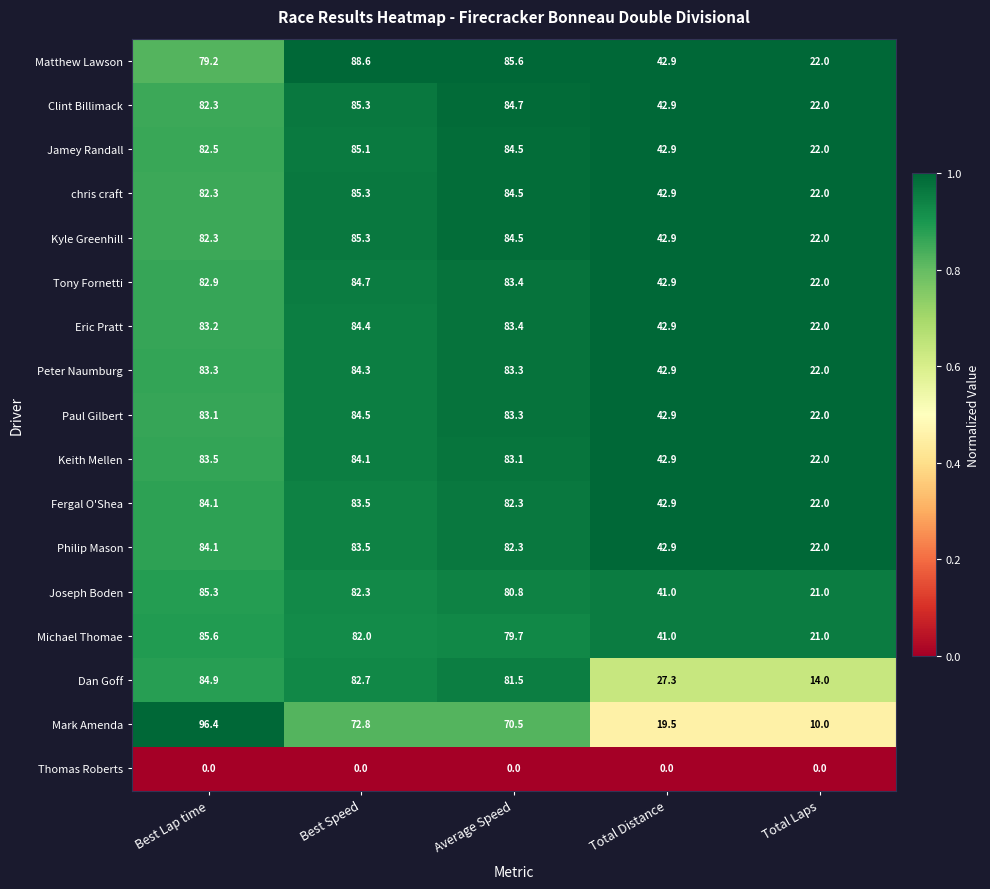

At which label is chris craft closest to 53?

Total Distance